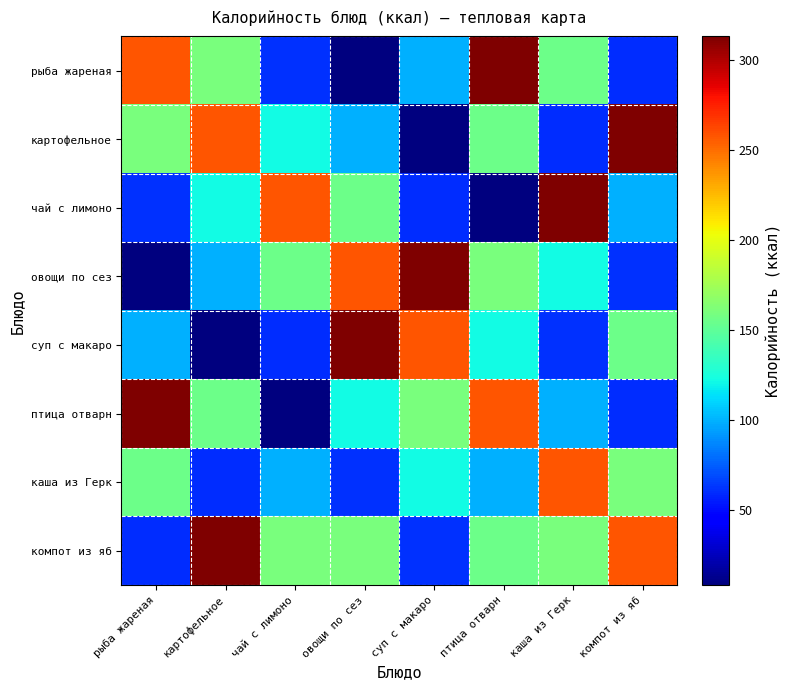

Rank the series at птица отварн from lowest to highest value.

чай с лимоно, каша из Герк, суп с макаро, картофельное, компот из яб, овощи по сез, птица отварн, рыба жареная